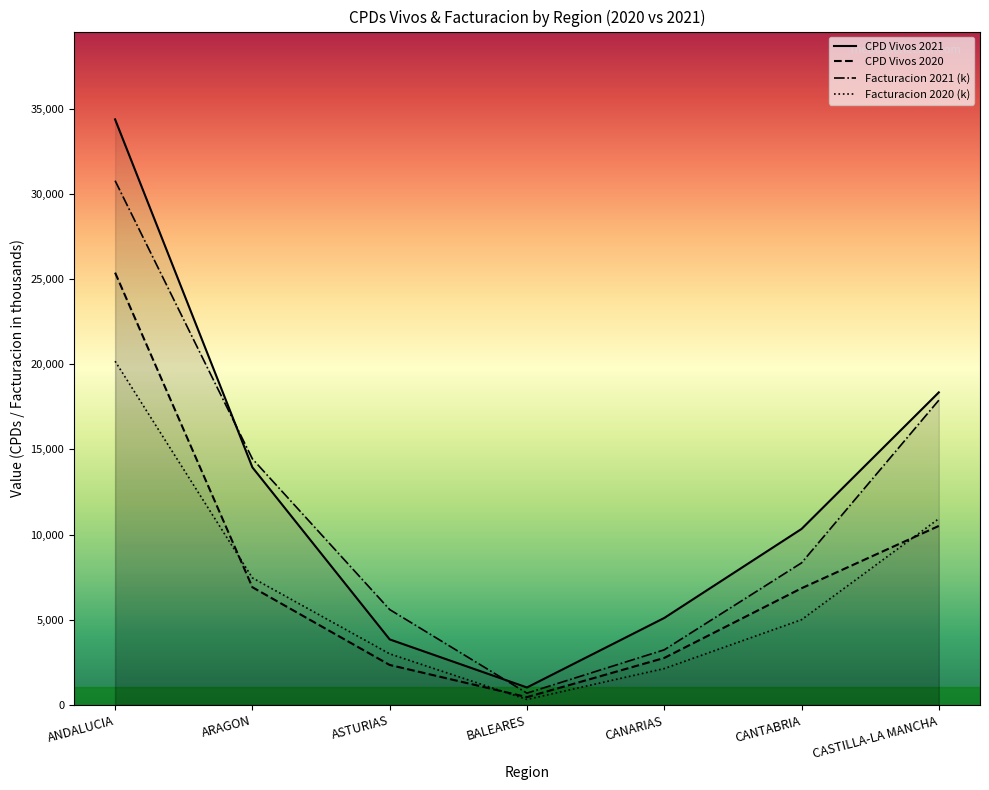

What is the sum of the Facturacion 2021 values at CANARIAS and ASTURIAS?

8837.8